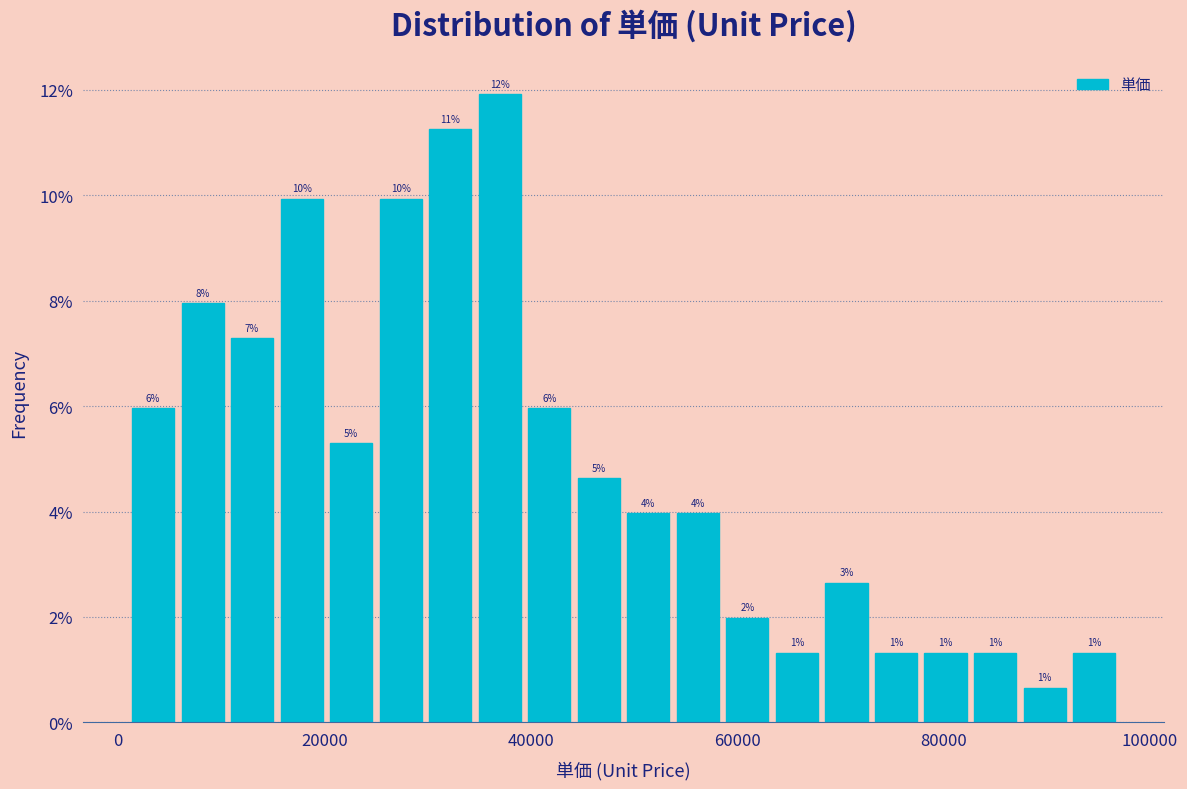

Around what value on the x-axis is the tallest bar? Give the approximate position of its centre, as read against the axis.

38000